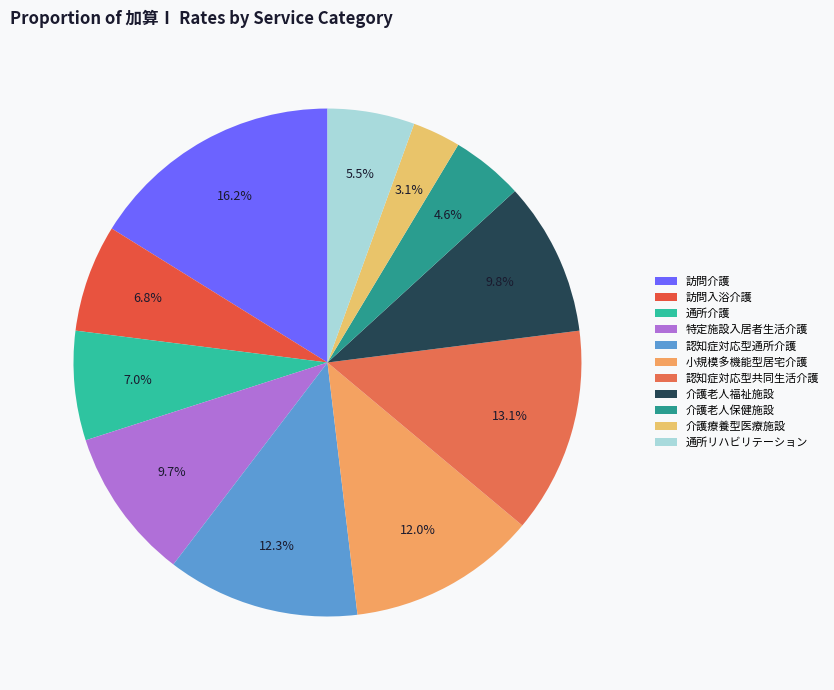

True or false: 介護老人福祉施設 accounts for 18% of the total.

False